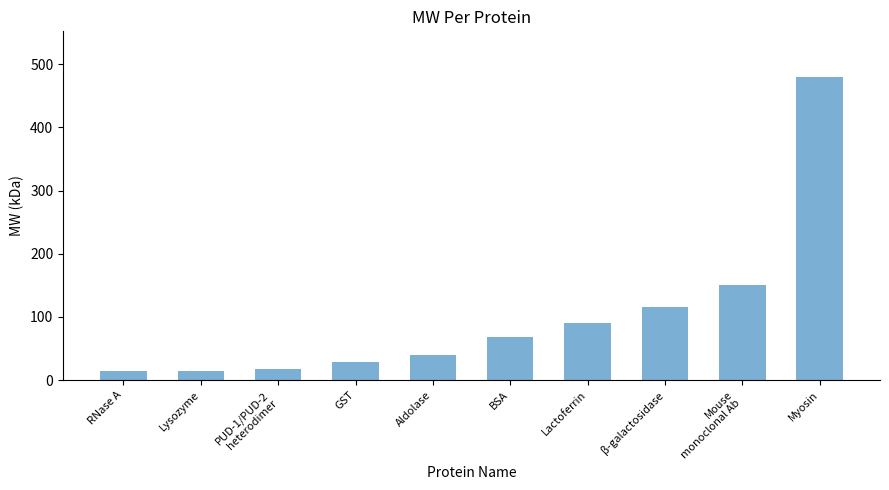

What is the label of the 10th bar from the left?

Myosin